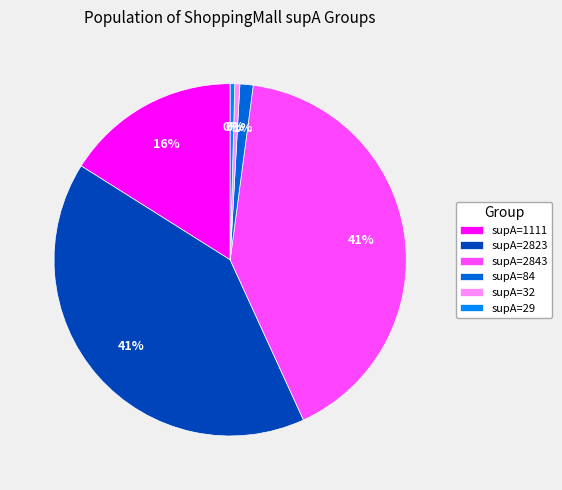

What percentage is the supA=1111 slice, to the nearest percent?

16%